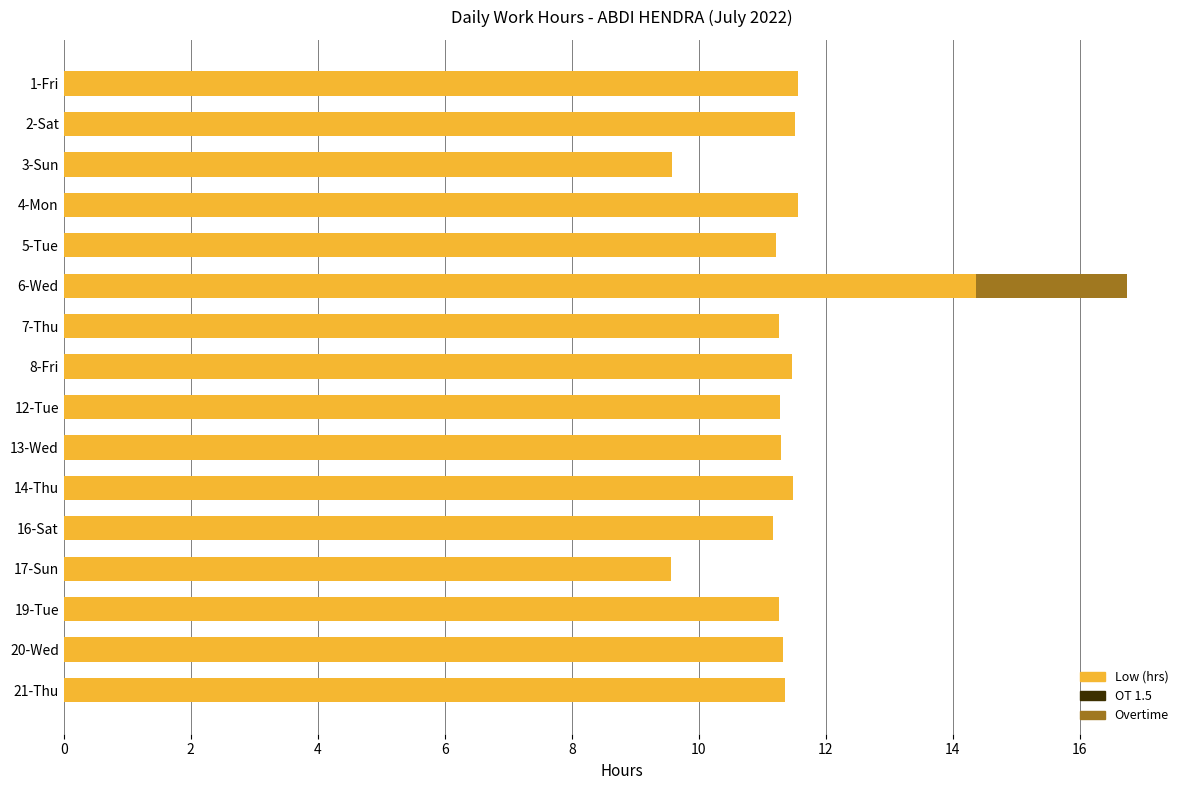

What is the total value across all series at 1-Fri?

11.6